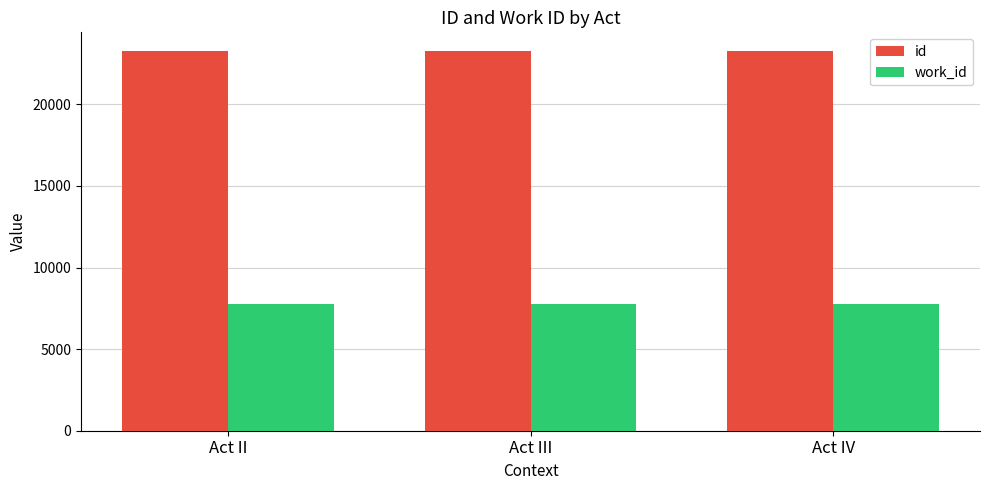

Is the value of work_id at Act IV greater than the value of id at Act III?

No